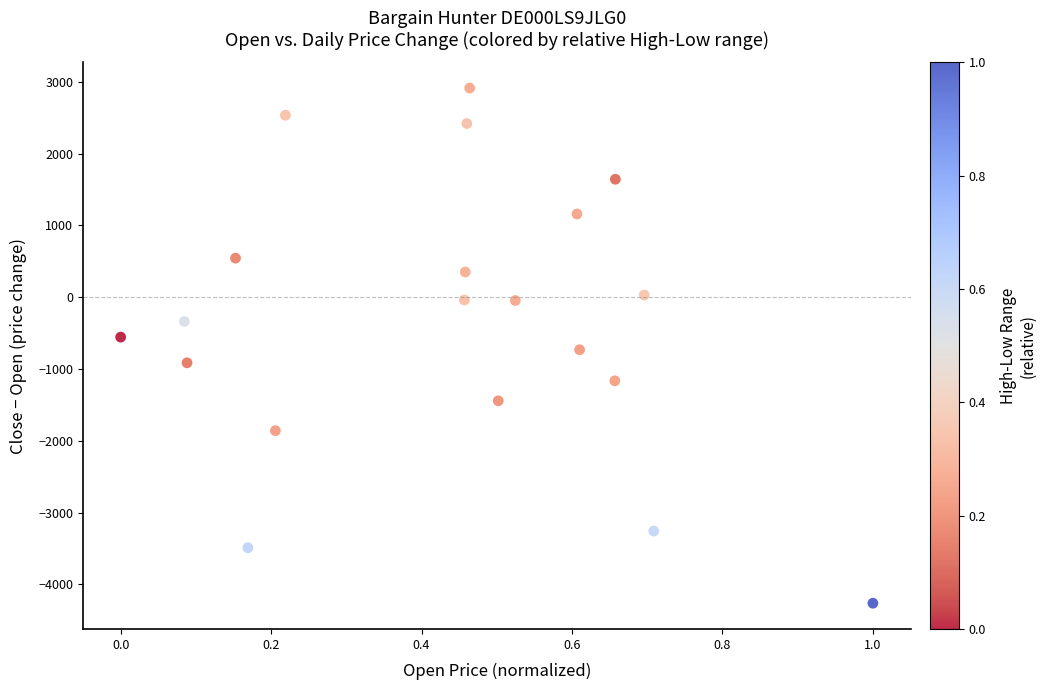

What is the range of Y values (max minus min)?

7175